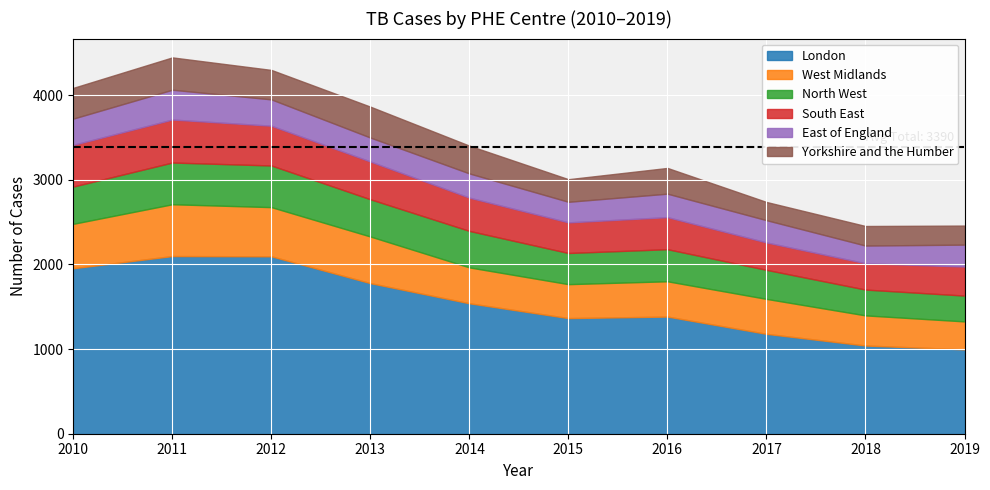

True or false: West Midlands has a value of 525 at 2010.

True